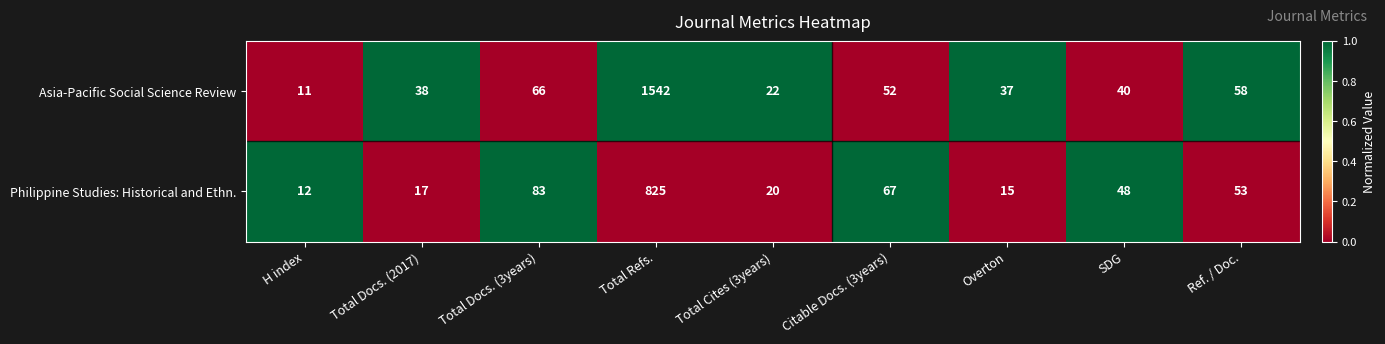

Is the value of Asia-Pacific Social Science Review at Overton greater than the value of Philippine Studies: Historical and Ethn. at SDG?

No